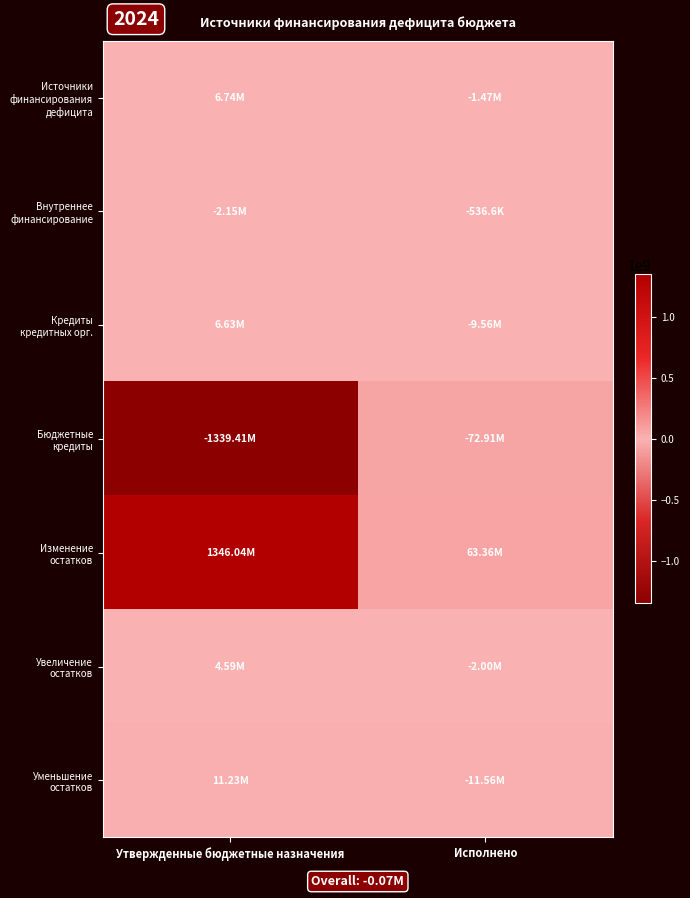

What is the spread (max minus min) of values at Утвержденные бюджетные назначения?

2685454627.6